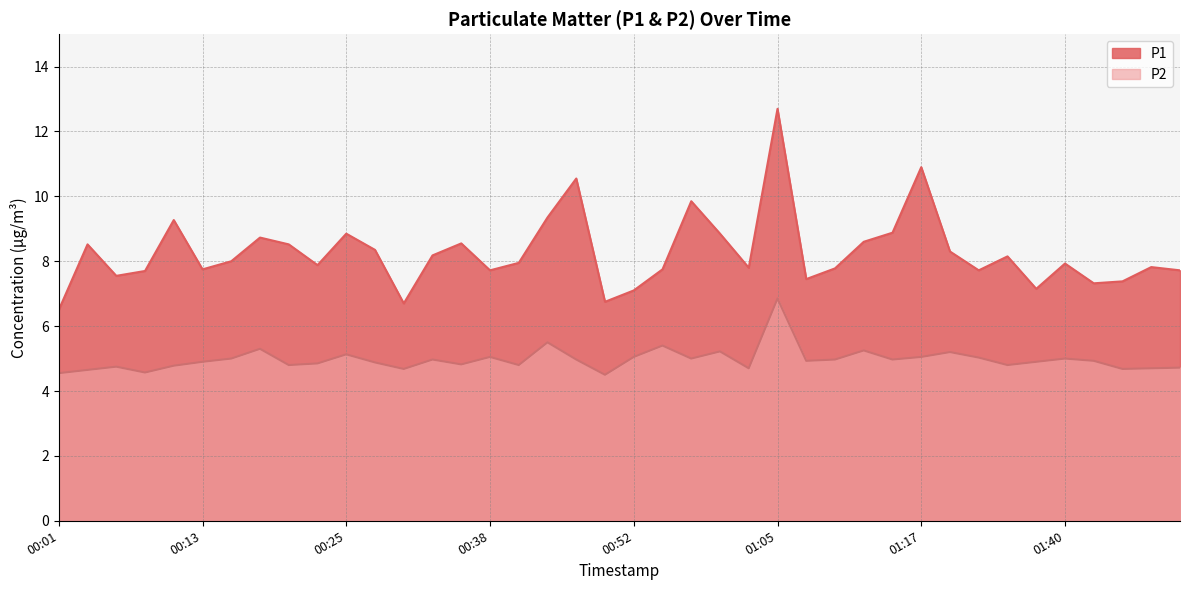

What is the lowest value of the P1 series?

6.5